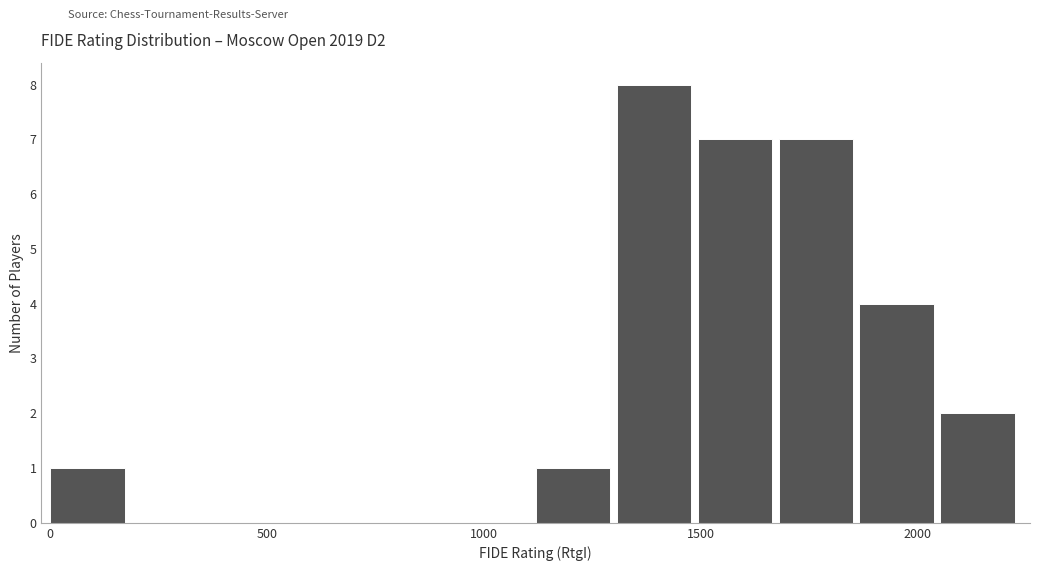

Read against the x-axis, roughly where is the centre of the tallest bar?

1400